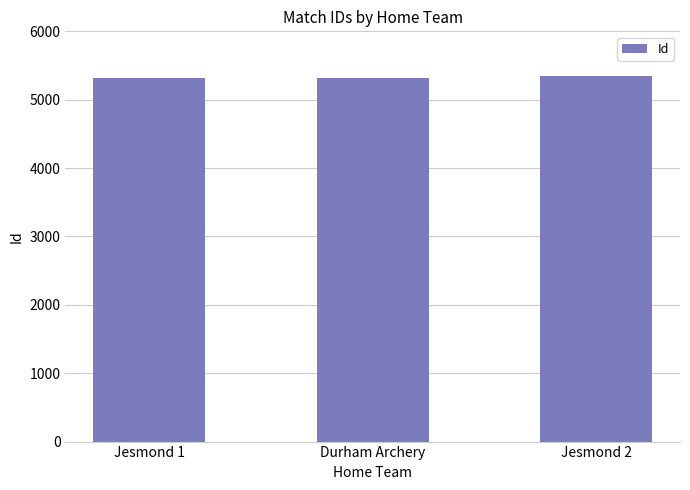

The value at Jesmond 1 is 5320. True or false?

True